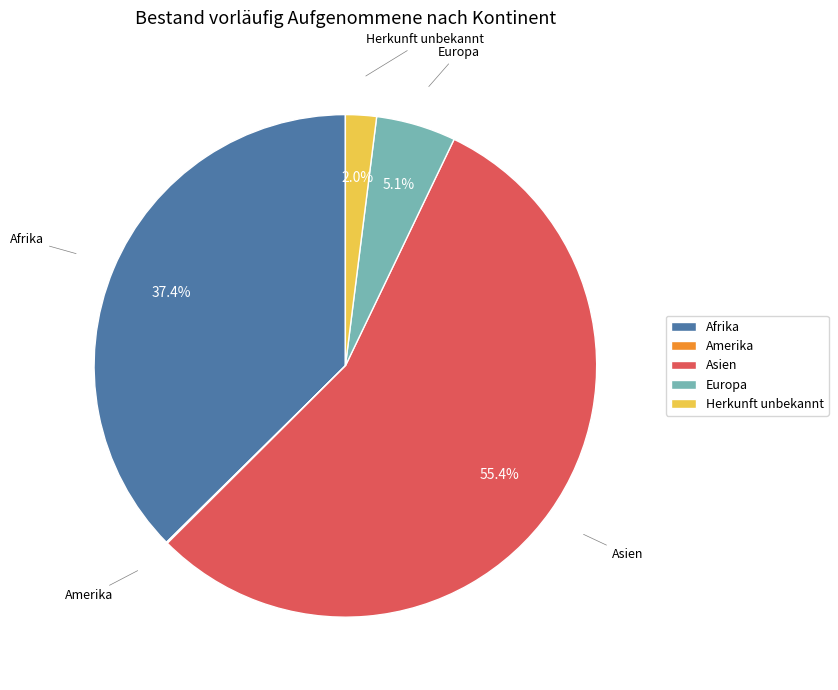

What percentage is NOT represented by Asien?

44.6%